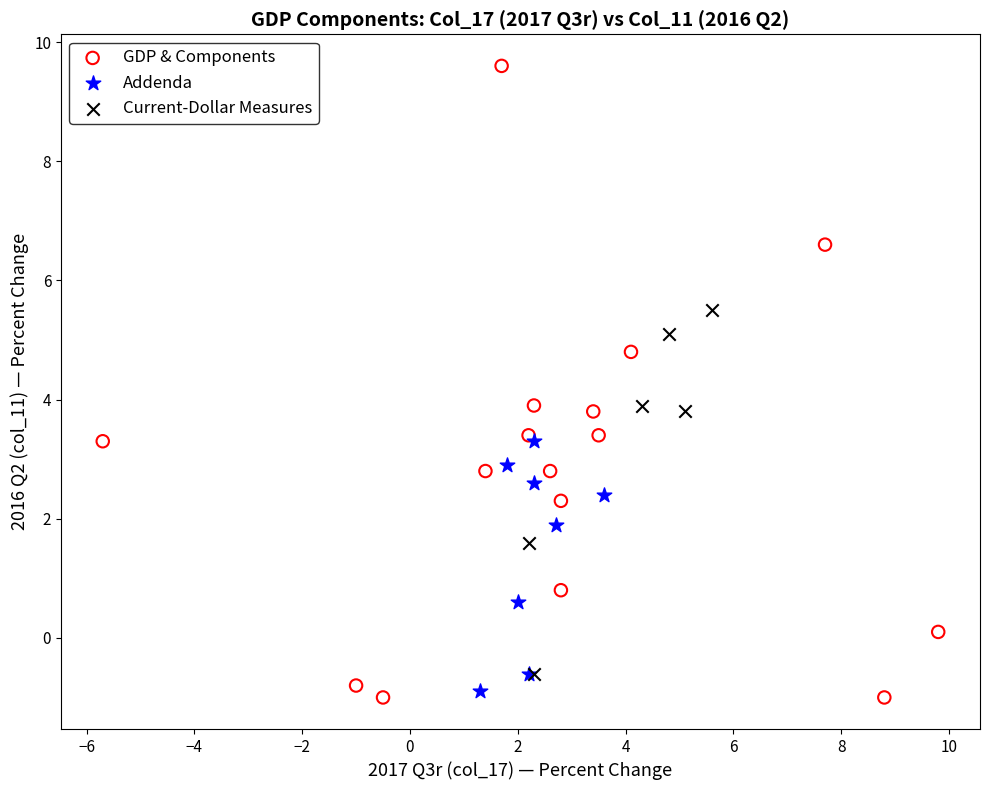

Which series has the largest Y range (max minus min)?

GDP & Components